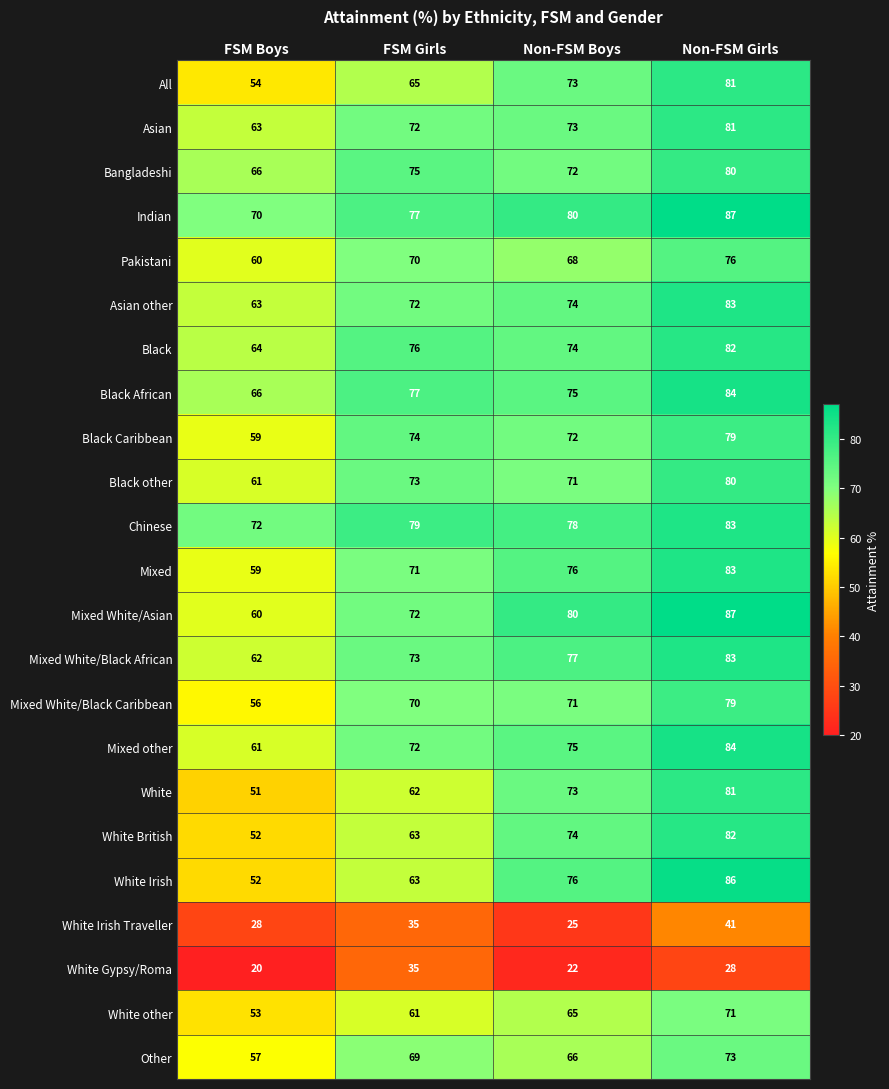

What is the minimum value shown in the chart?

20